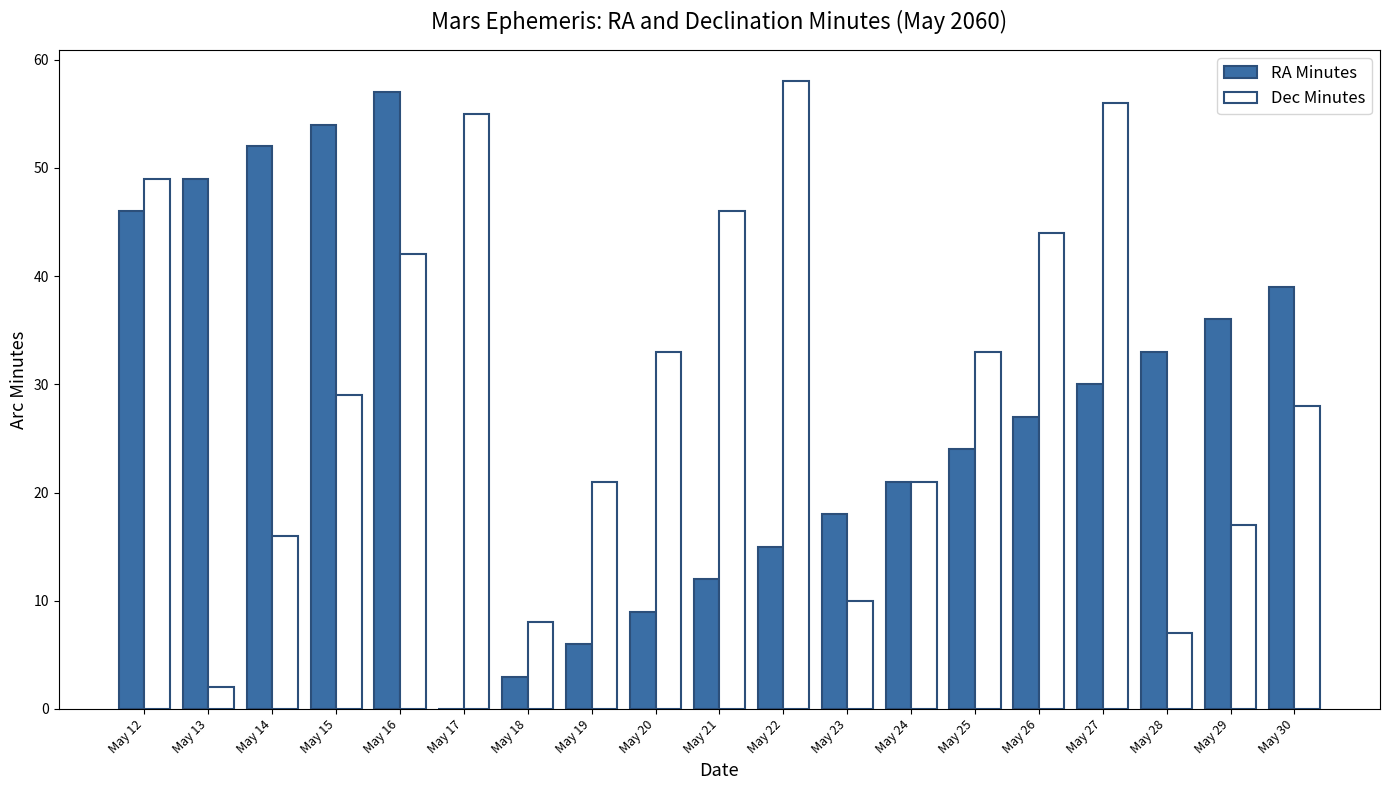

Which series has the largest total across all categories?

Dec Minutes